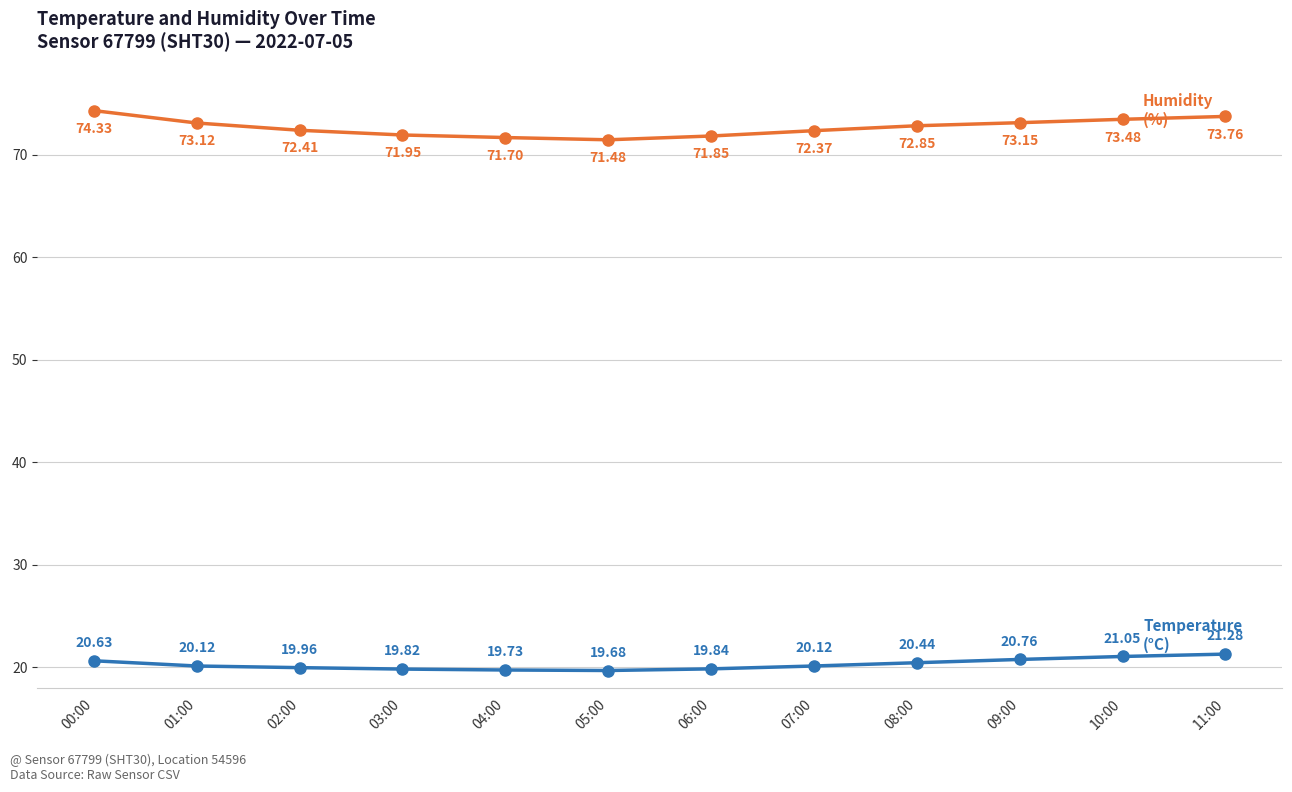

What is the total value across all series at 04:00?

91.4